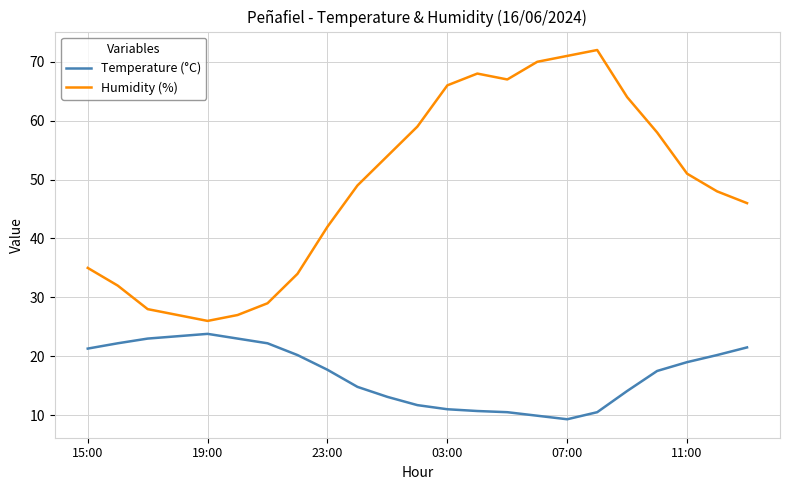

True or false: Humidity (%) has more than 1 interior local peaks.

True